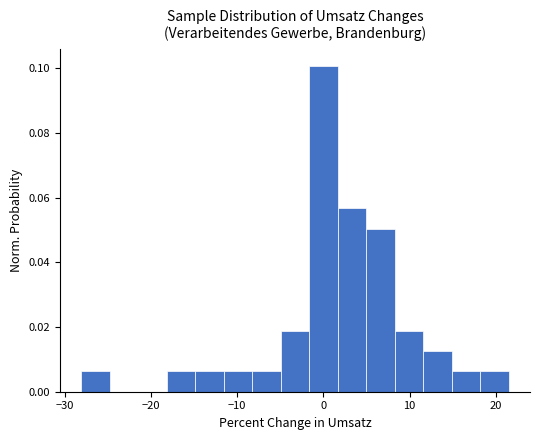

Read against the x-axis, roughly where is the centre of the tallest bar?

0